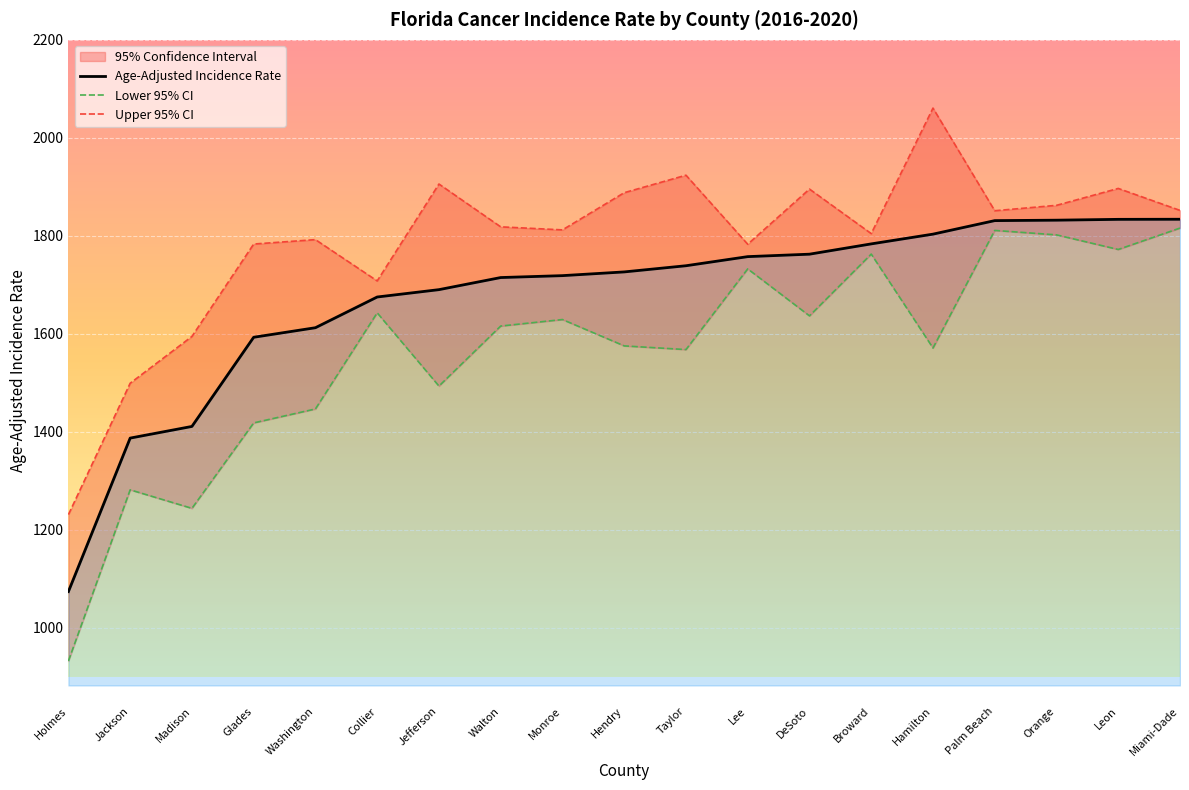

True or false: Upper 95% CI and Age-Adjusted Incidence Rate cross at least once.

False